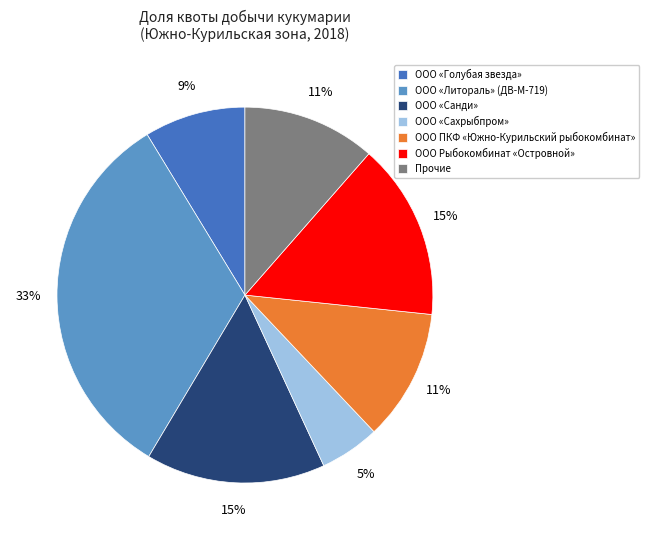

Which category has the smallest portion of the pie?

ООО «Сахрыбпром»